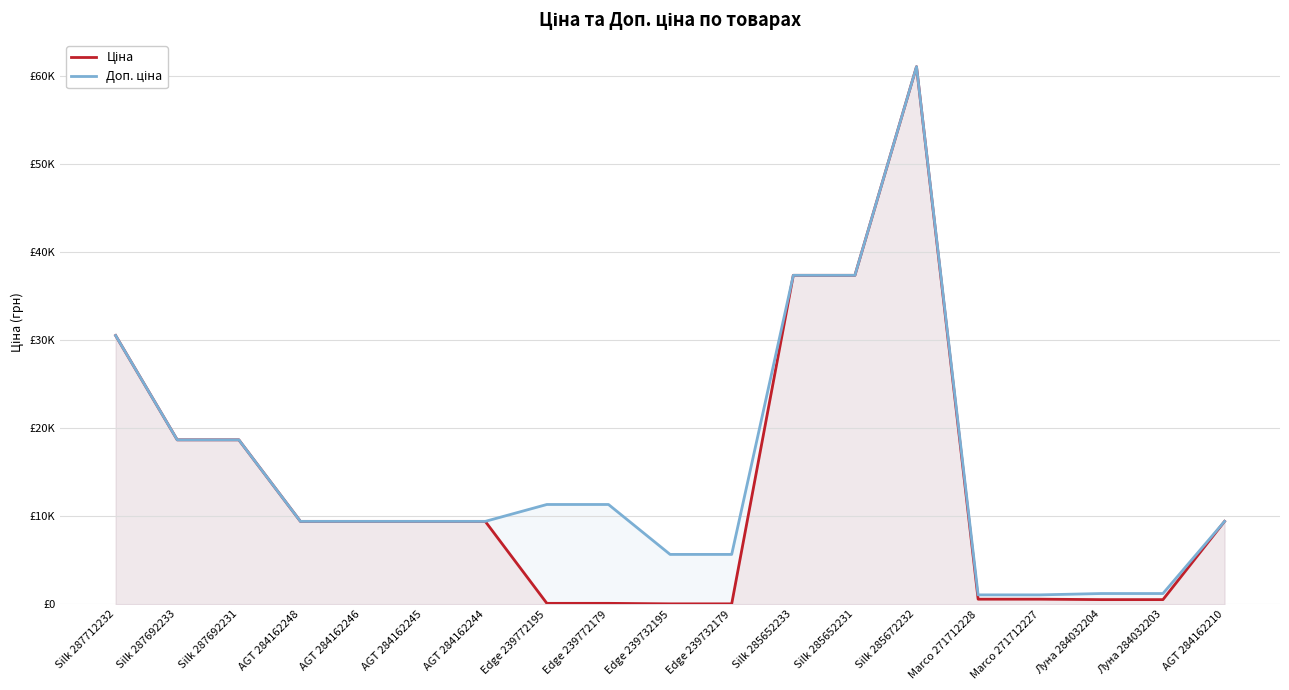

List the series in order of their overall mean, highest first.

Доп. ціна, Ціна